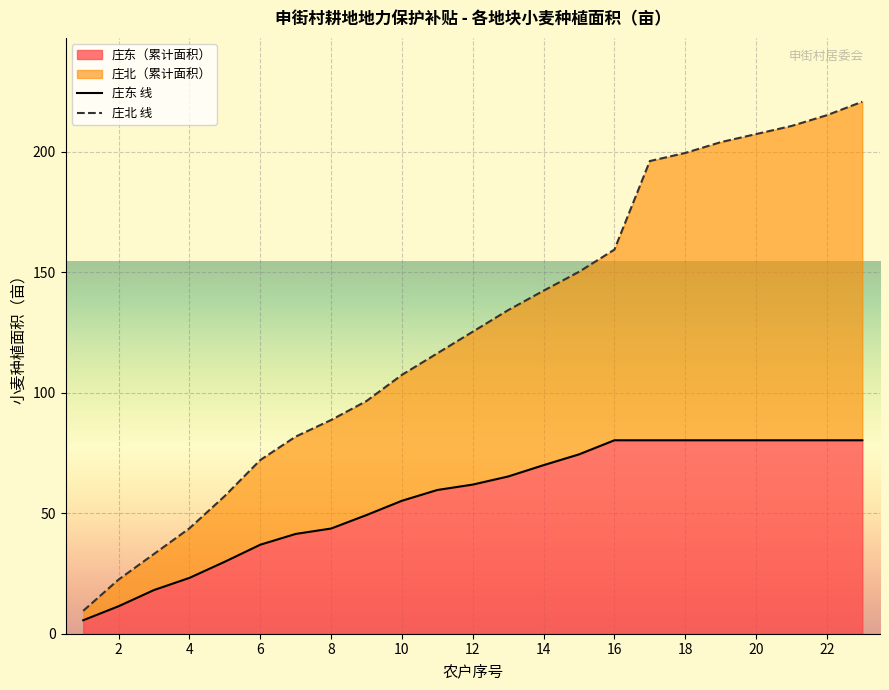

The value of 庄东（累计面积） at 10 is 55.2. True or false?

True